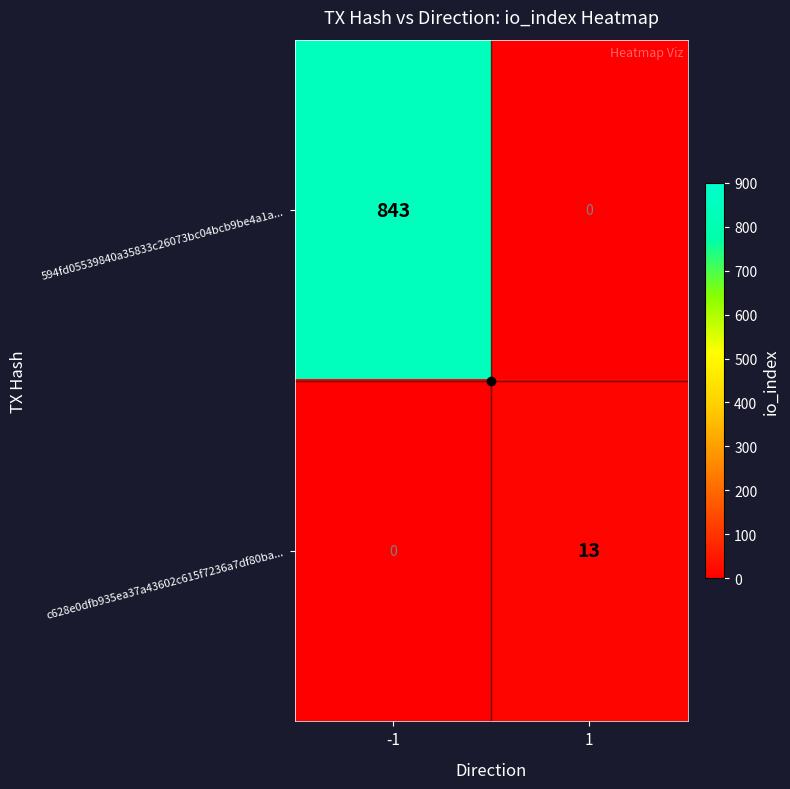

How many data points does each series have?

2